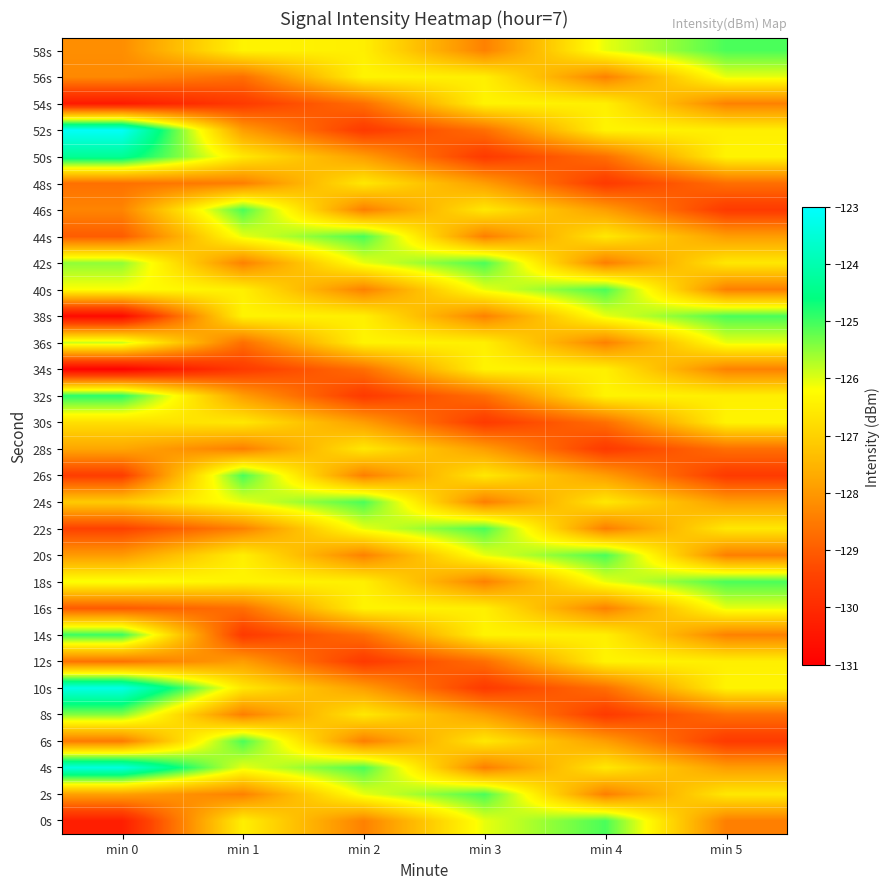

Rank the series by their maximum value, from lowest to highest.

28s, 48s, 12s, 30s, 34s, 54s, 16s, 56s, 36s, 8s, 0s, 2s, 6s, 18s, 20s, 22s, 24s, 26s, 38s, 40s, 42s, 44s, 46s, 58s, 14s, 32s, 50s, 4s, 10s, 52s